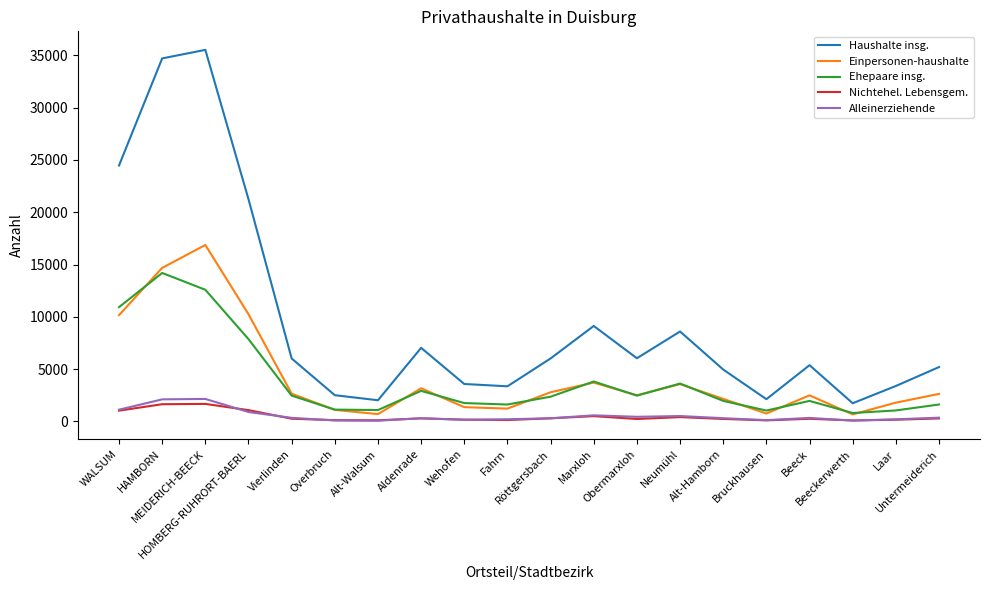

True or false: Haushalte insg. and Ehepaare insg. intersect in this chart.

False